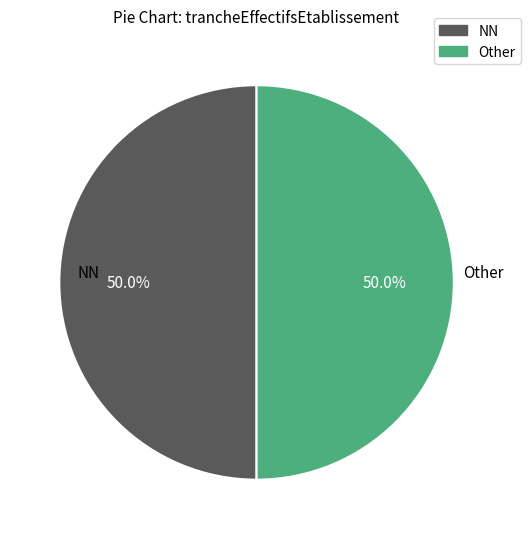

What is the ratio of the value at Other to the value at NN?

1.0